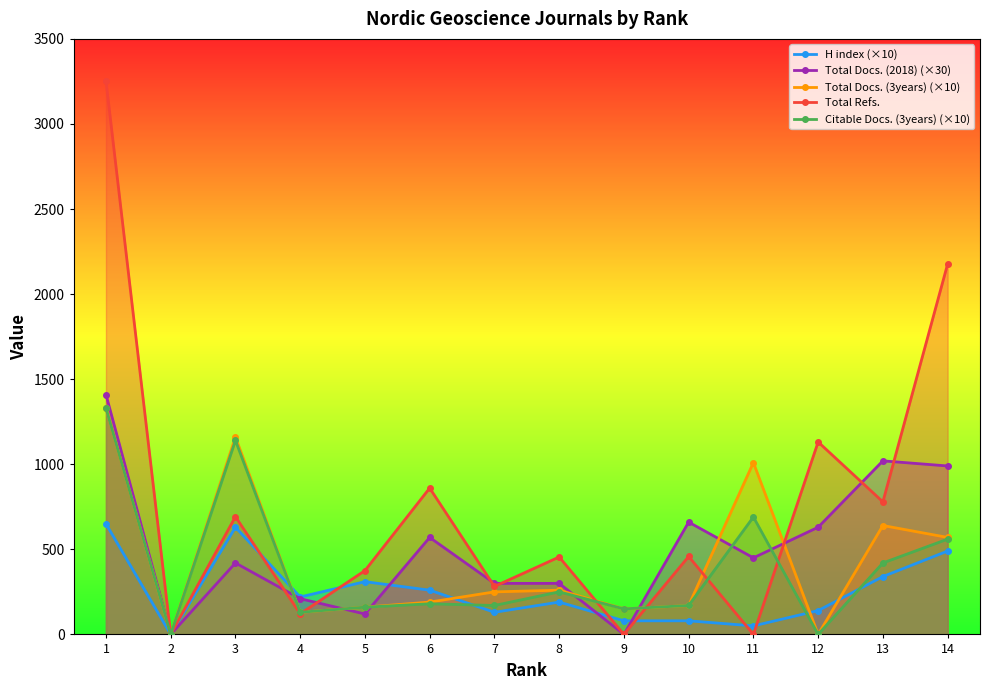

Where is Citable Docs. (3years) (×10) nearest to the value 665?

11